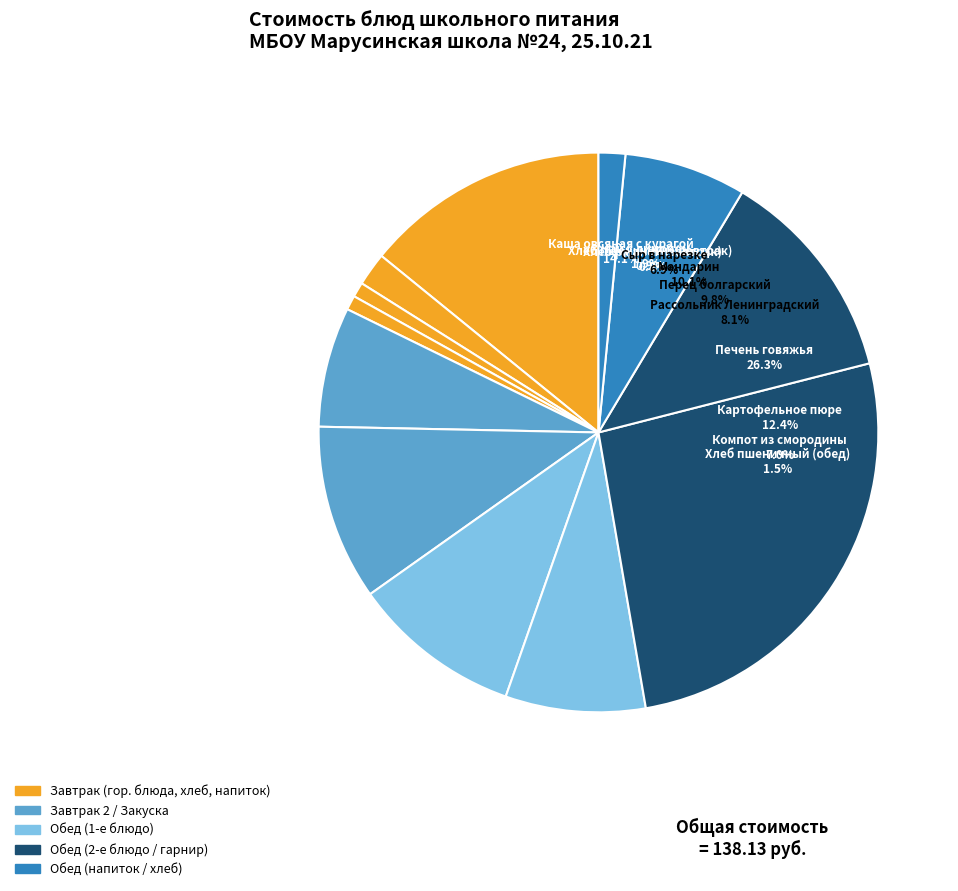

How much of the chart is everything except Каша овсяная с курагой?

85.9%